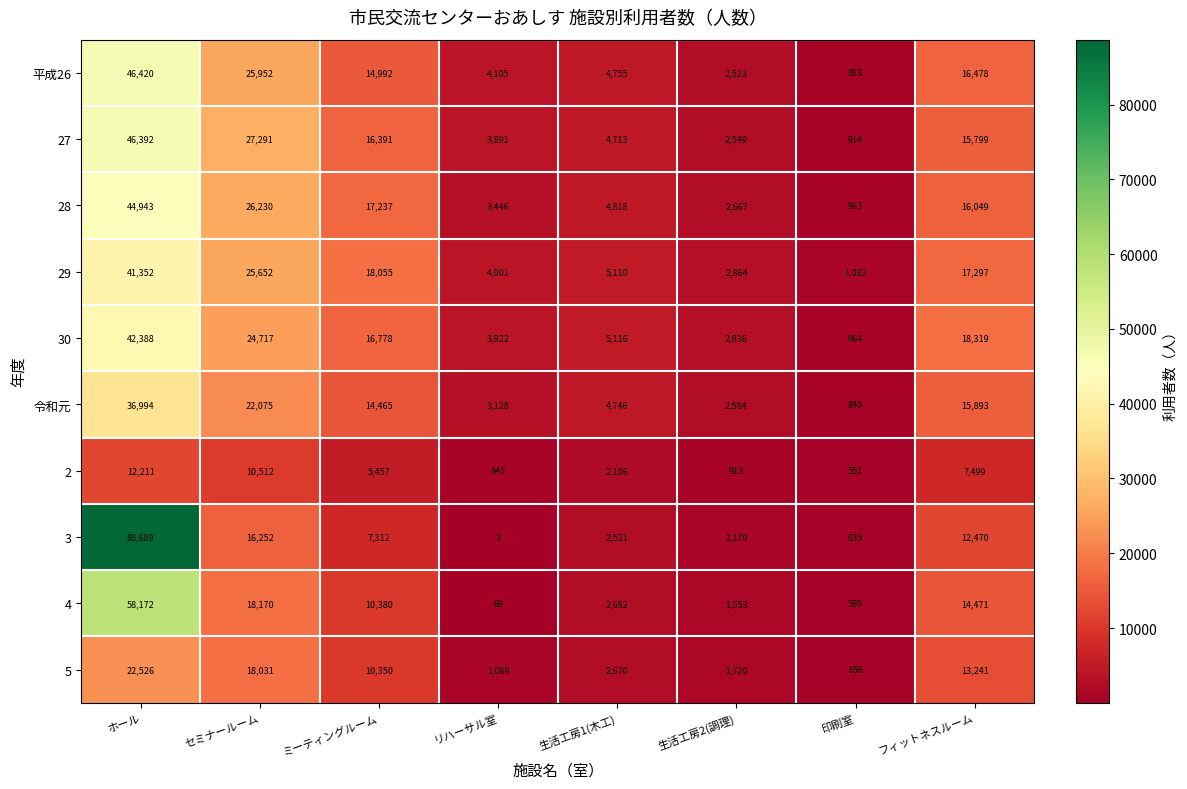

What is the spread (max minus min) of values at 生活工房2(調理)?

1951